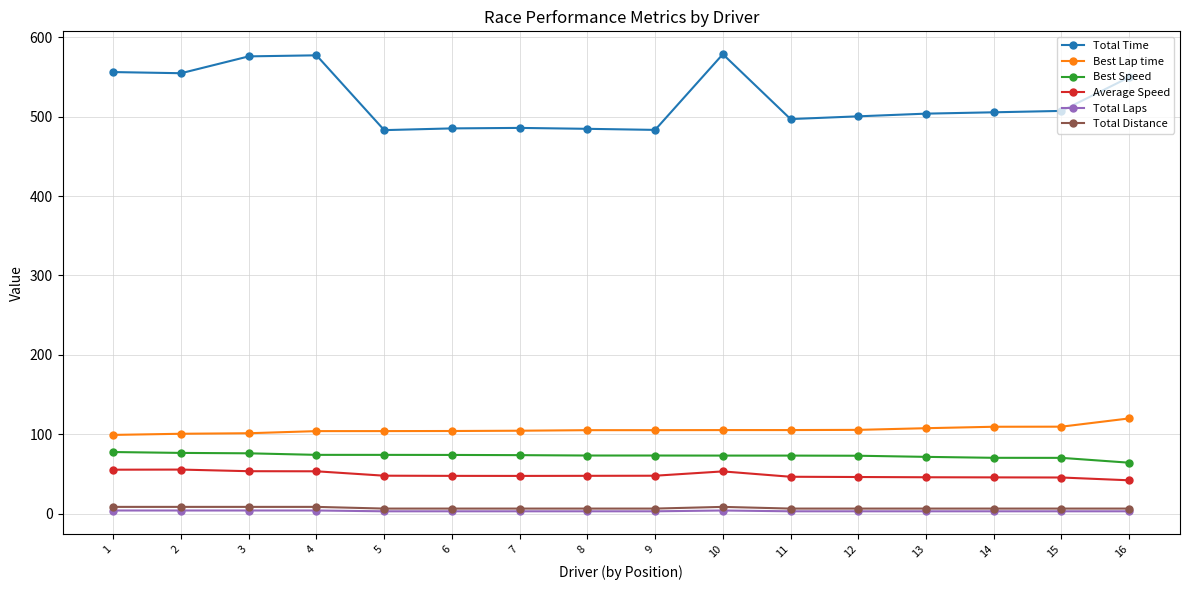

Is it true that Best Lap time equals 120.0 at 16?

True